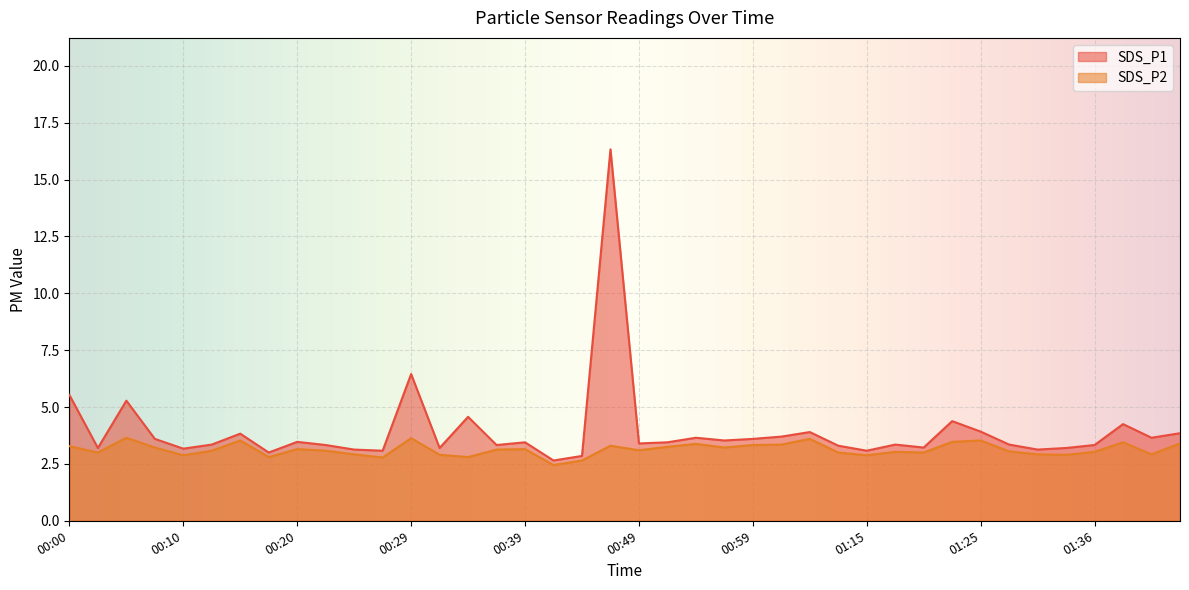

What is the sum of all SDS_P1 values?

158.0